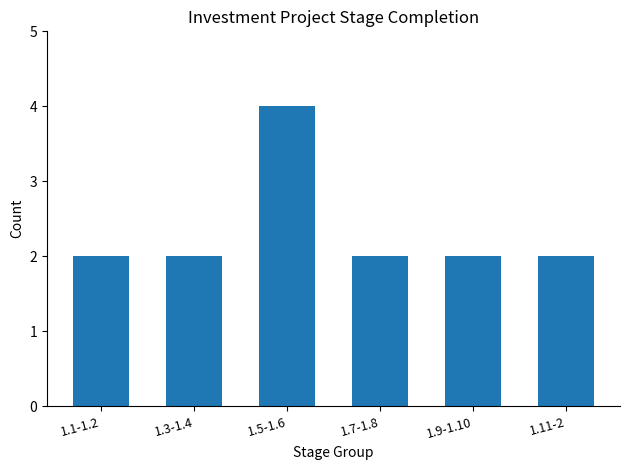

True or false: the data shows 4 at 1.11-2.

False